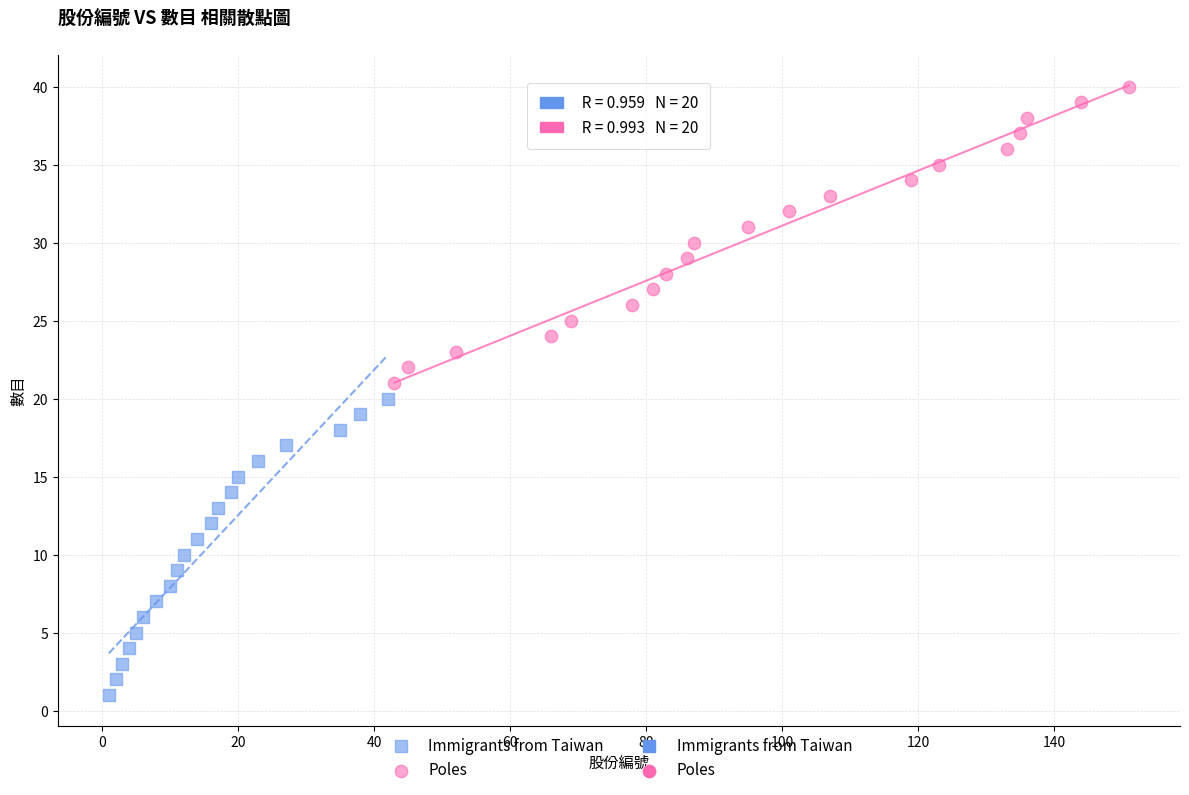

Which series contains the lowest Y value?

Immigrants from Taiwan